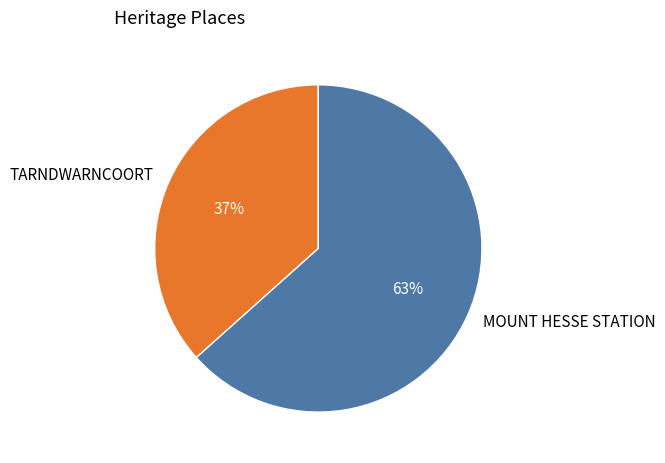

To the nearest percent, what portion does TARNDWARNCOORT represent?

37%